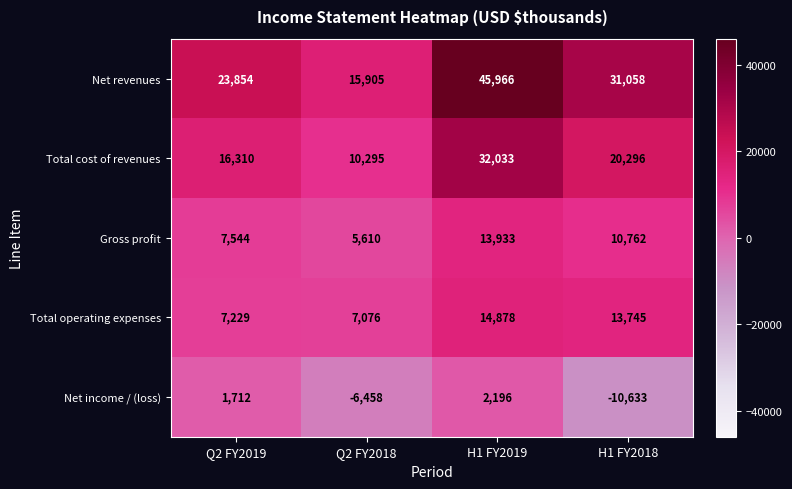

What is the highest value of the Net revenues series?

45966